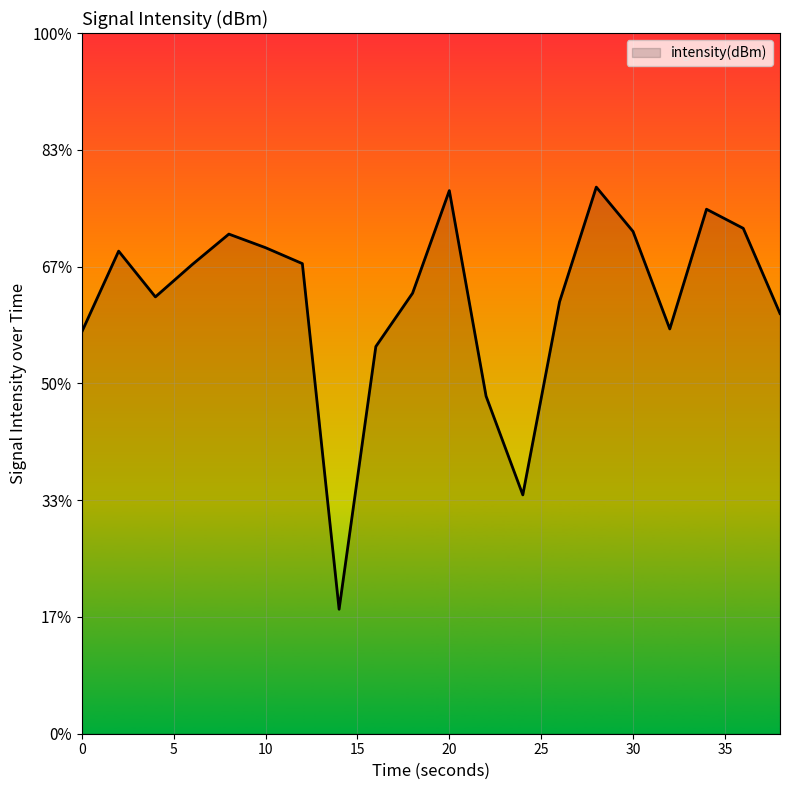

Does the chart display data point markers on the line(s)?

No